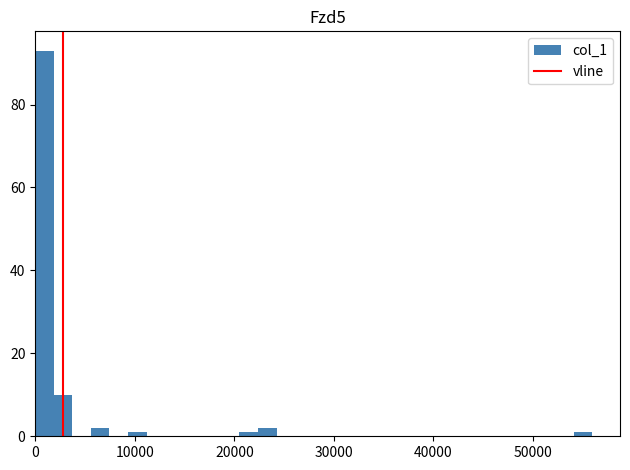

Read against the x-axis, roughly where is the centre of the tallest bar?

1000